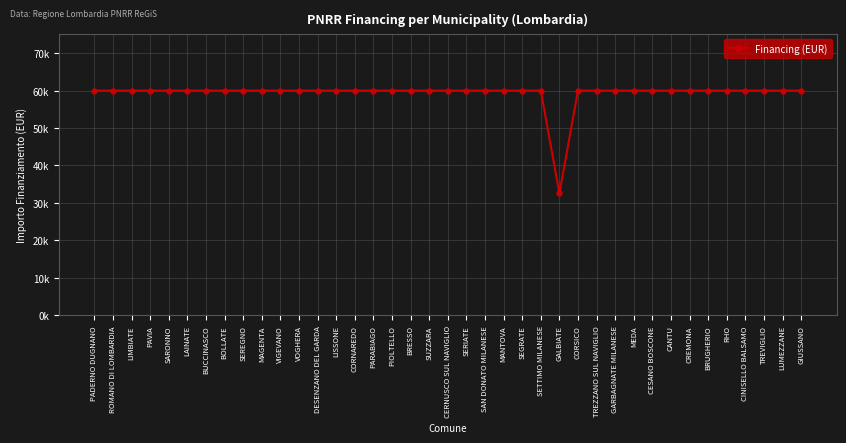

Where is the first local minimum?

GALBIATE